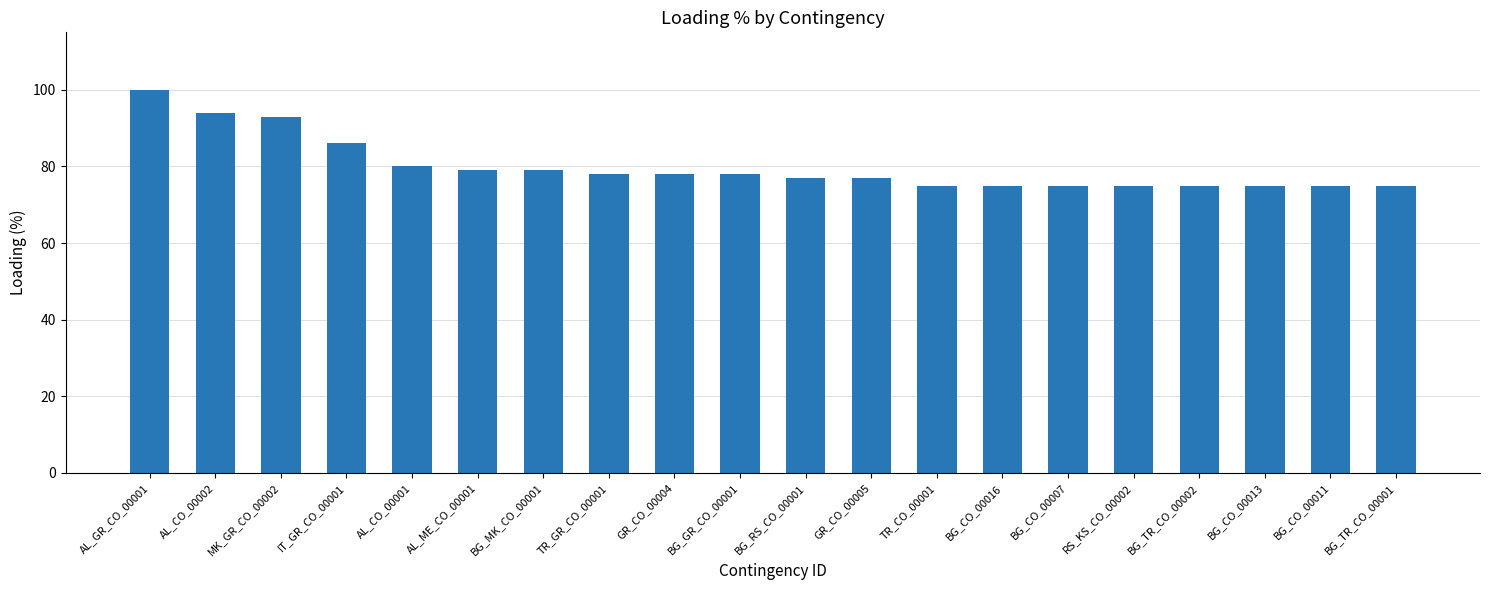

What is the difference between the maximum and minimum values?

25